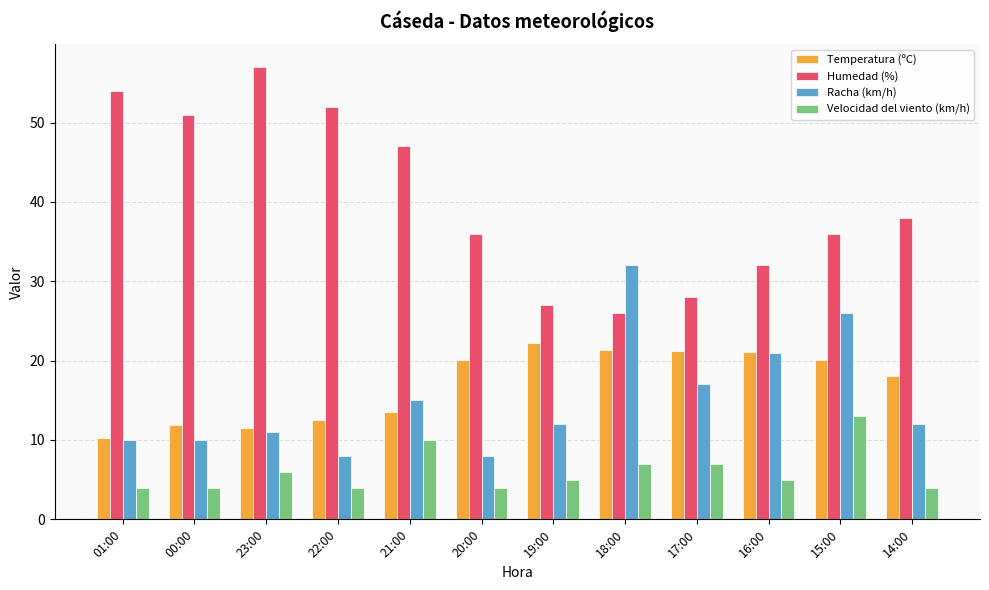

True or false: Velocidad del viento (km/h) has a value of 1.8 at 14:00.

False